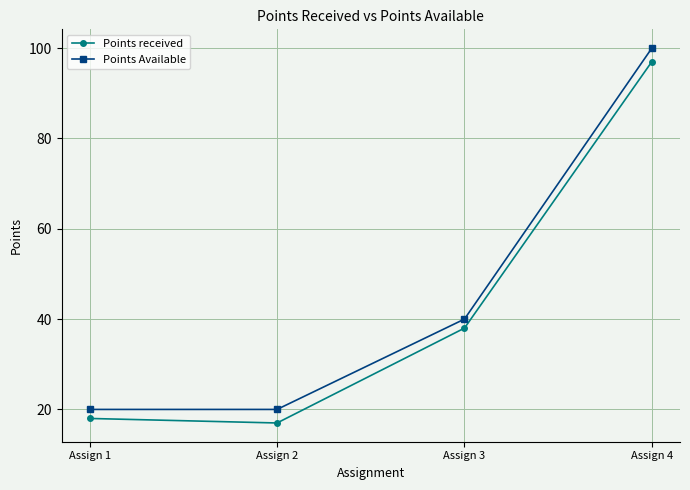

True or false: Points Available and Points received cross at least once.

False